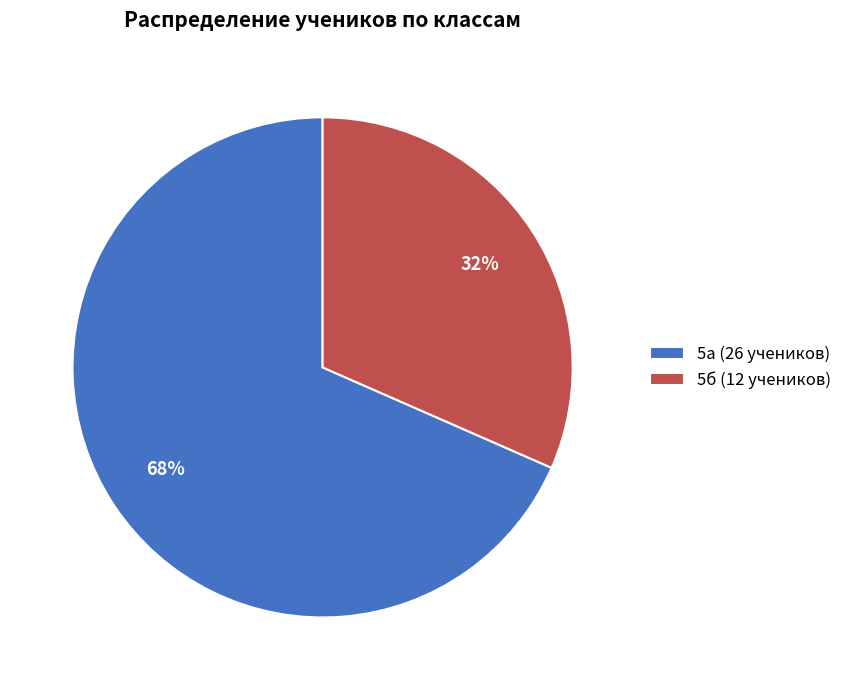

Which has a higher value, 5а (26 учеников) or 5б (12 учеников)?

5а (26 учеников)